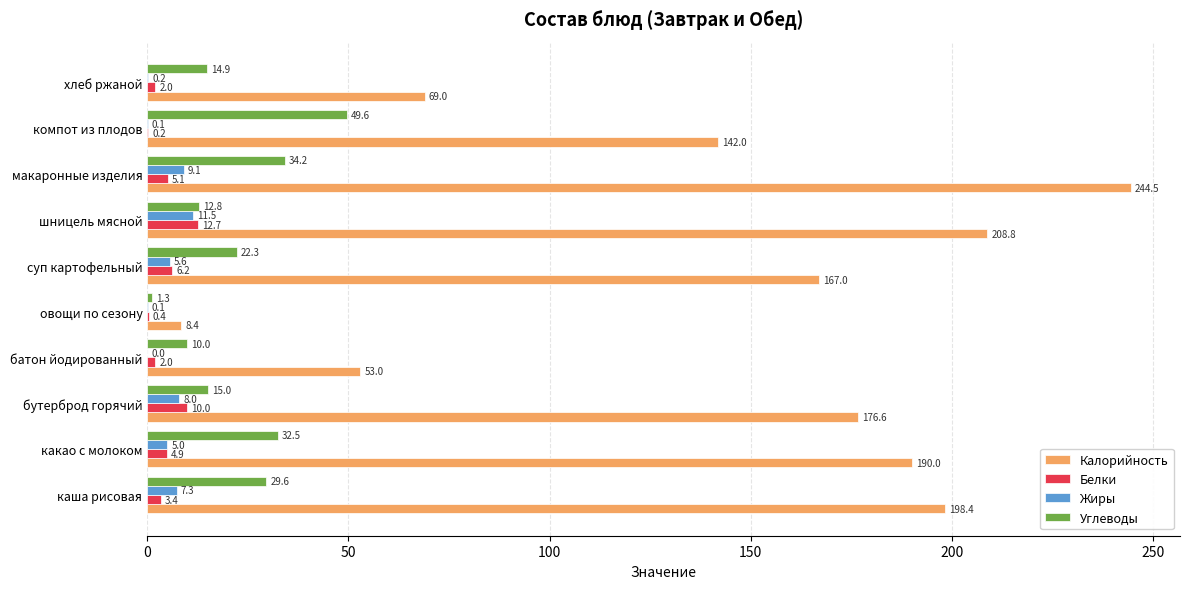

What is the sum of all Калорийность values?

1457.7